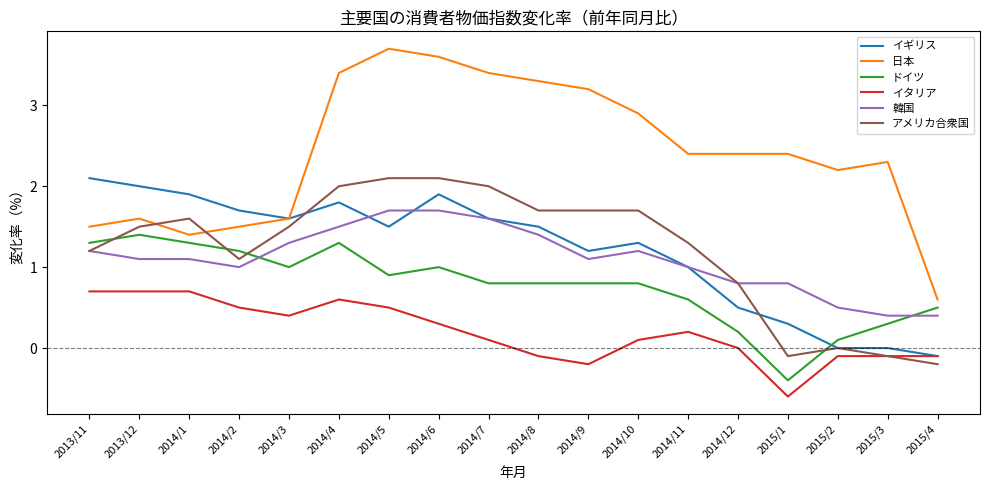

Is the value of イギリス at 2014/8 greater than the value of アメリカ合衆国 at 2014/9?

No